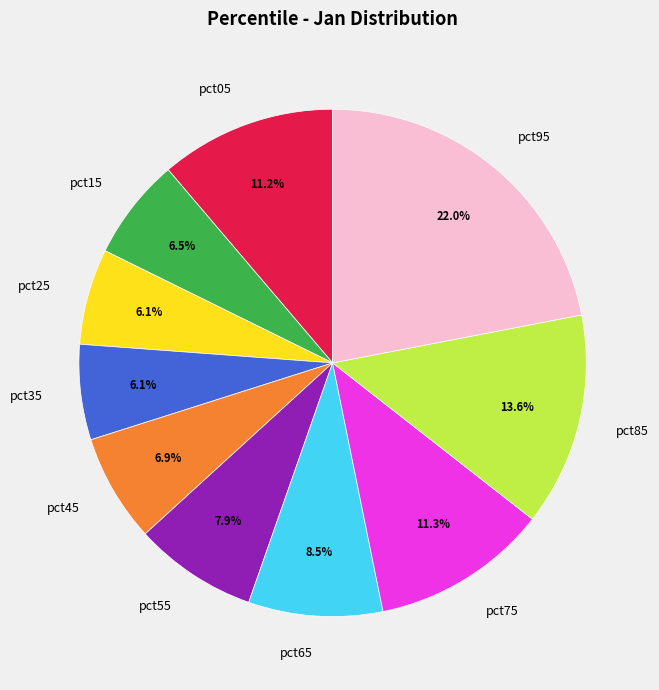

Which has a higher value, pct15 or pct85?

pct85